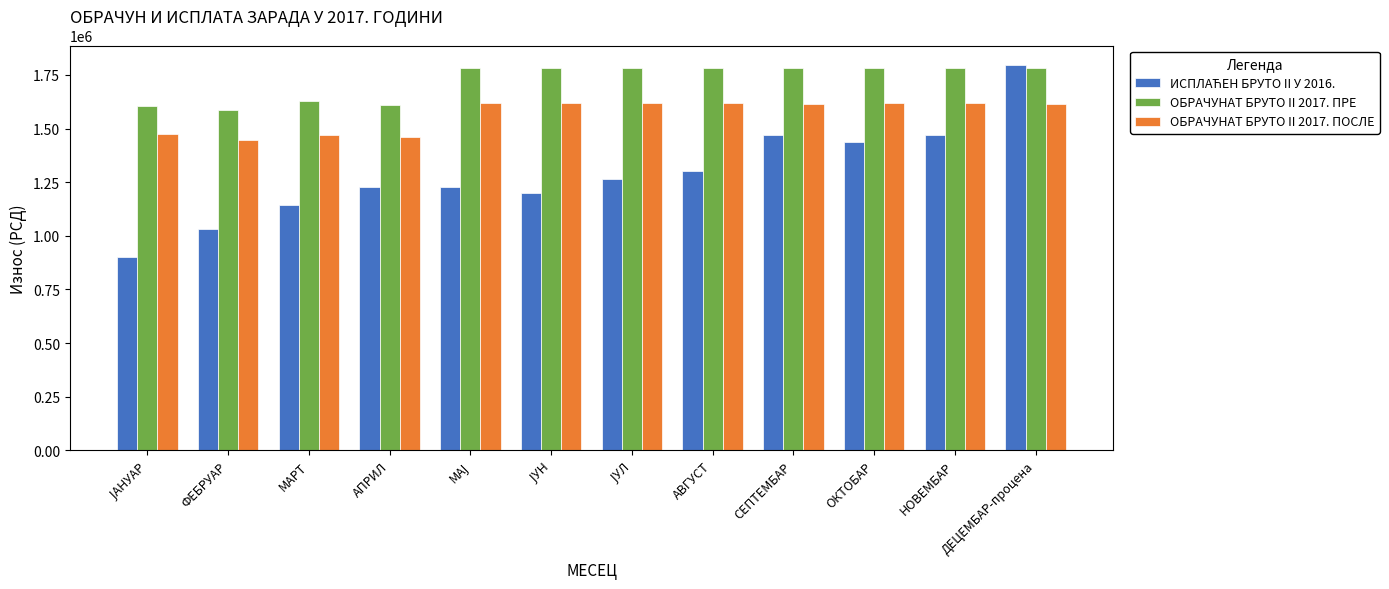

Where is ОБРАЧУНАТ БРУТО II 2017. ПРЕ nearest to the value 1684162?

МАРТ